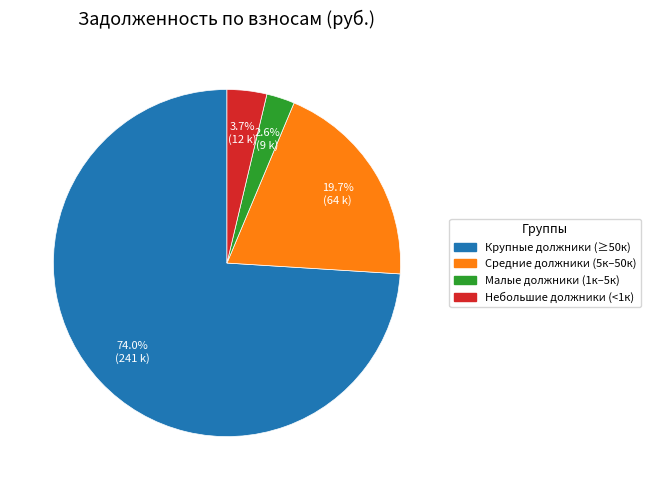

Does any single category account for the majority?

Yes